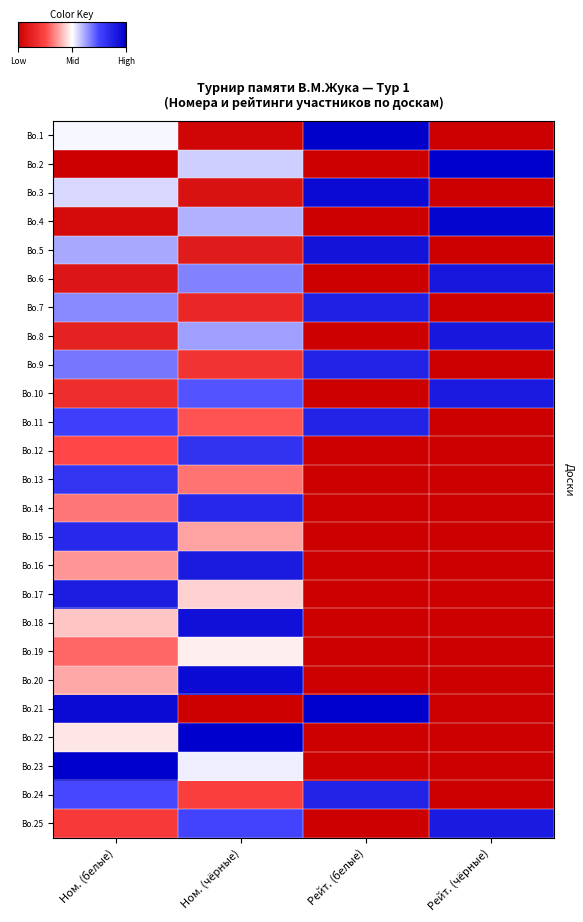

Which has a higher value, Ном. (чёрные) or Рейт. (чёрные)?

Ном. (чёрные)